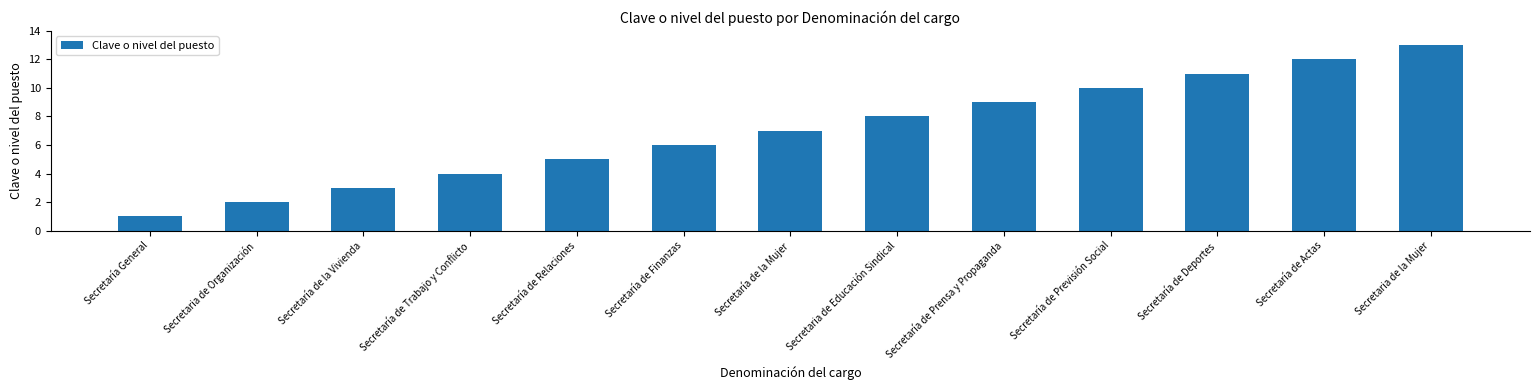

What is the difference between the values at Secretaria de Educación Sindical and Secretaria de Organización?

6